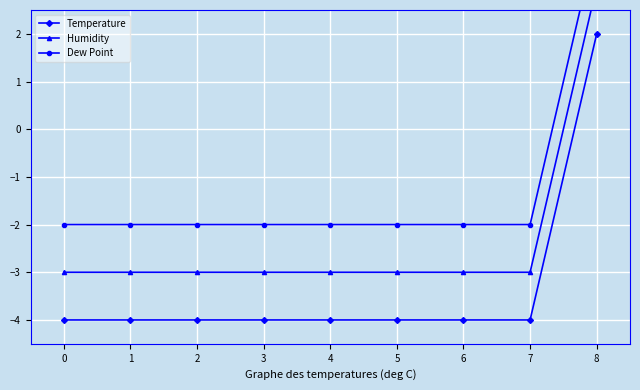

At which category is the sum across all series the highest?

8